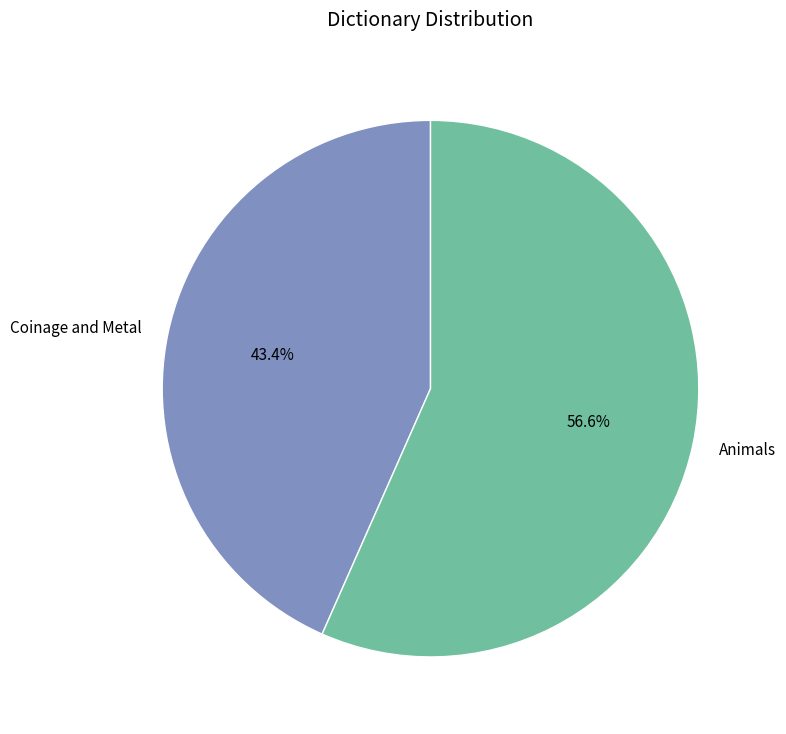

True or false: Animals accounts for 57% of the total.

True